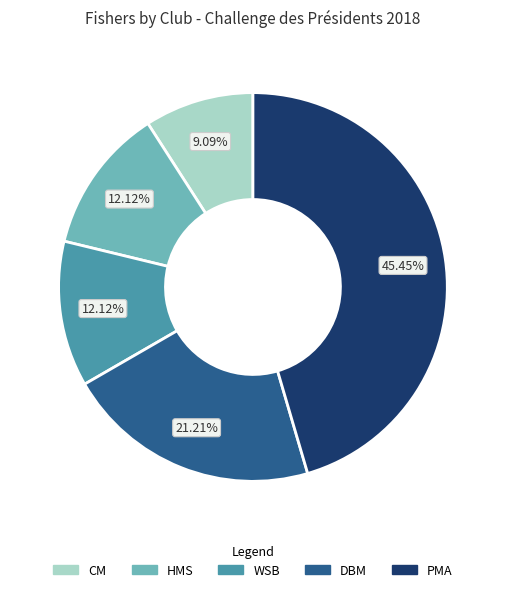

True or false: HMS accounts for 12% of the total.

True